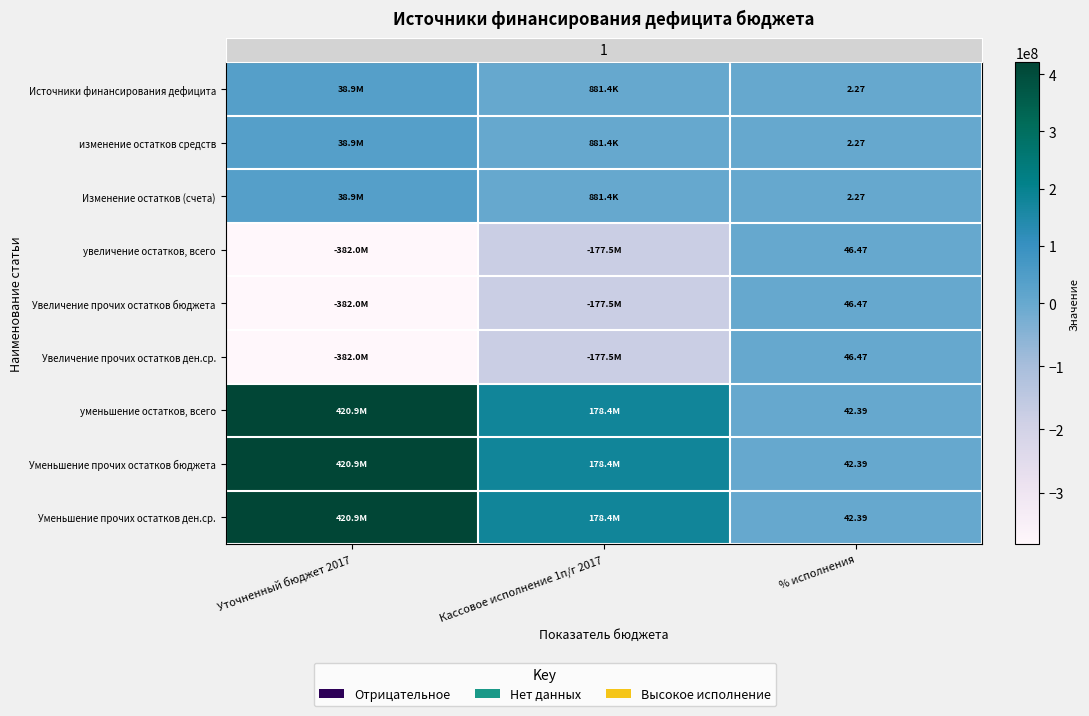

What is the difference between the row_5 values at % исполнения and Кассовое исполнение 1п/г 2017?

177520982.8